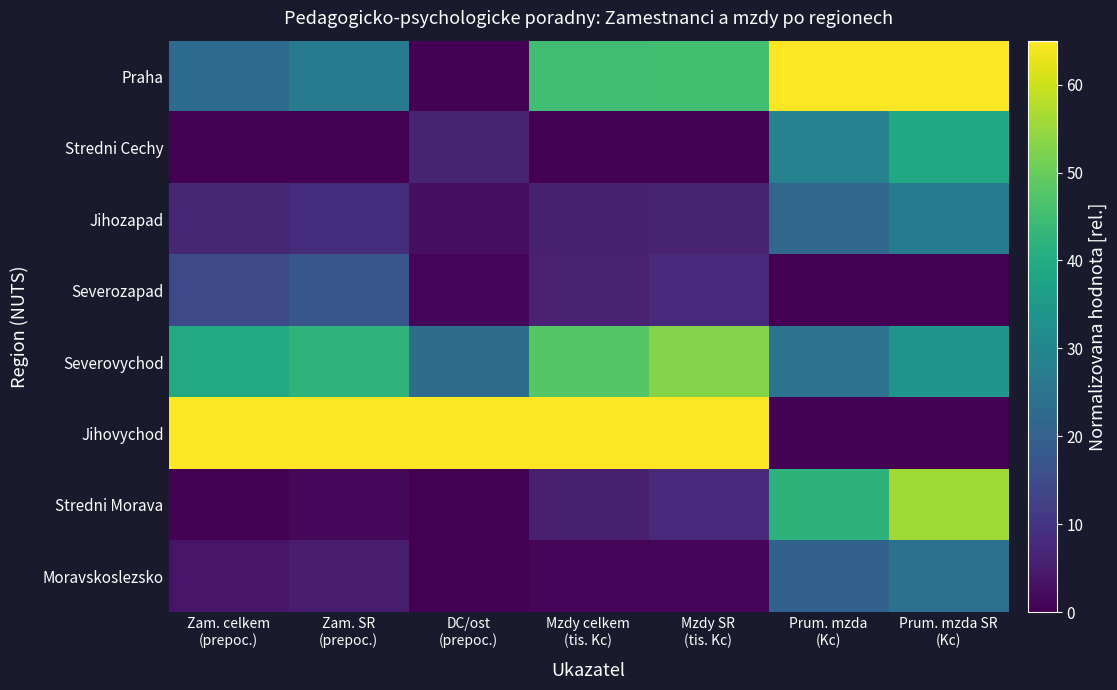

What is the maximum value shown in the chart?

65.0